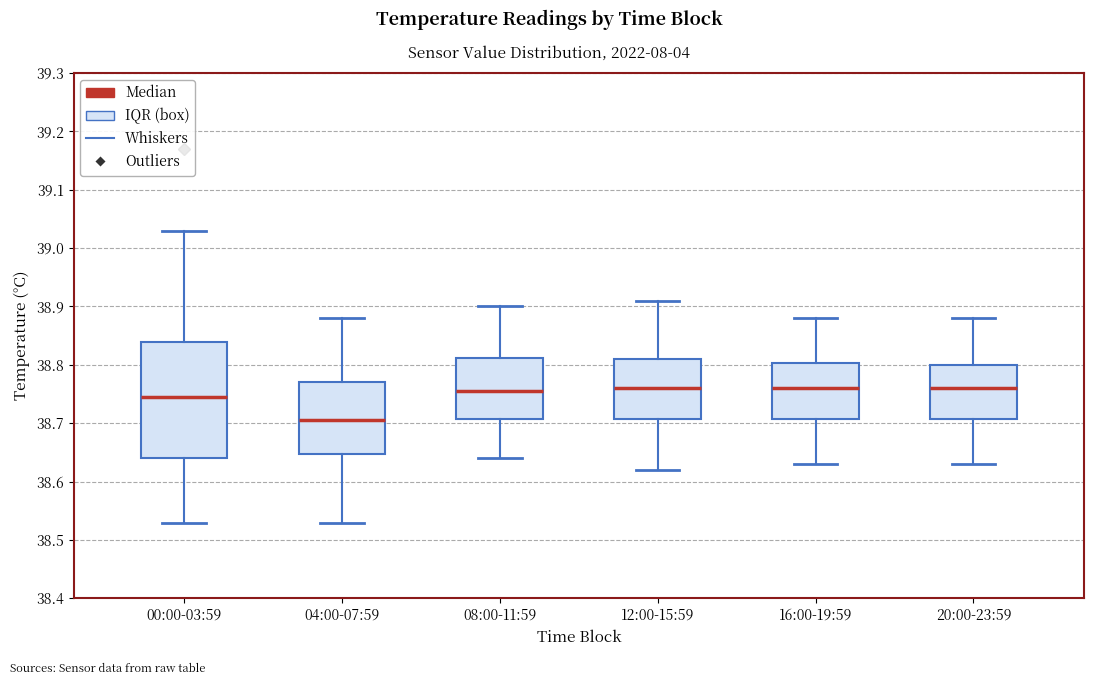

Reading left to right, transcribe this box plot: for each box, give where its median line is, the range the box spans, and where its two whiskers end, as read against the y-axis. The values are not printed on the chart, so give them approximately, as read against the axis.

00:00-03:59: median 38.75, box 38.64 to 38.84, whiskers 38.53 to 39.03
04:00-07:59: median 38.71, box 38.65 to 38.77, whiskers 38.53 to 38.88
08:00-11:59: median 38.76, box 38.71 to 38.81, whiskers 38.64 to 38.90
12:00-15:59: median 38.76, box 38.71 to 38.81, whiskers 38.62 to 38.91
16:00-19:59: median 38.76, box 38.71 to 38.80, whiskers 38.63 to 38.88
20:00-23:59: median 38.76, box 38.71 to 38.80, whiskers 38.63 to 38.88